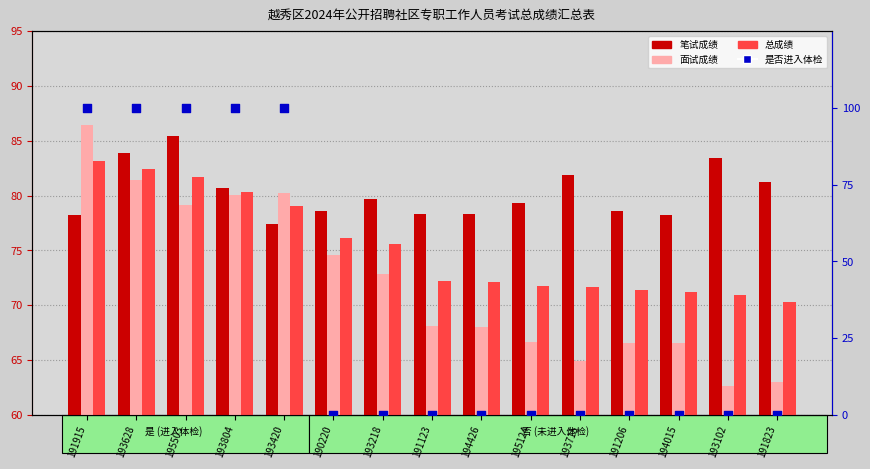

Which series contains the lowest Y value?

是否进入体检(%)